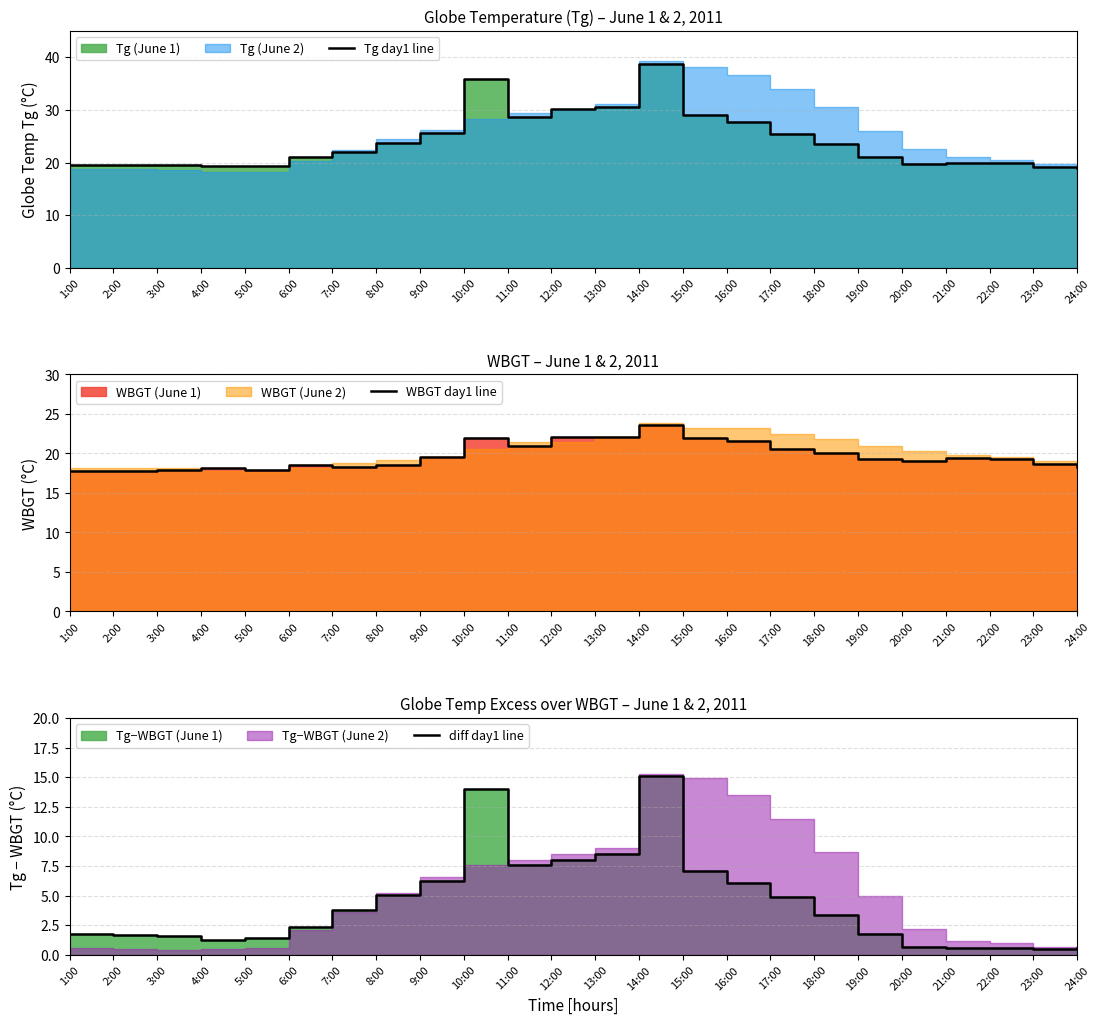

Between 1:00 and 12:00, which series saw the biggest shift?

Tg day1 line